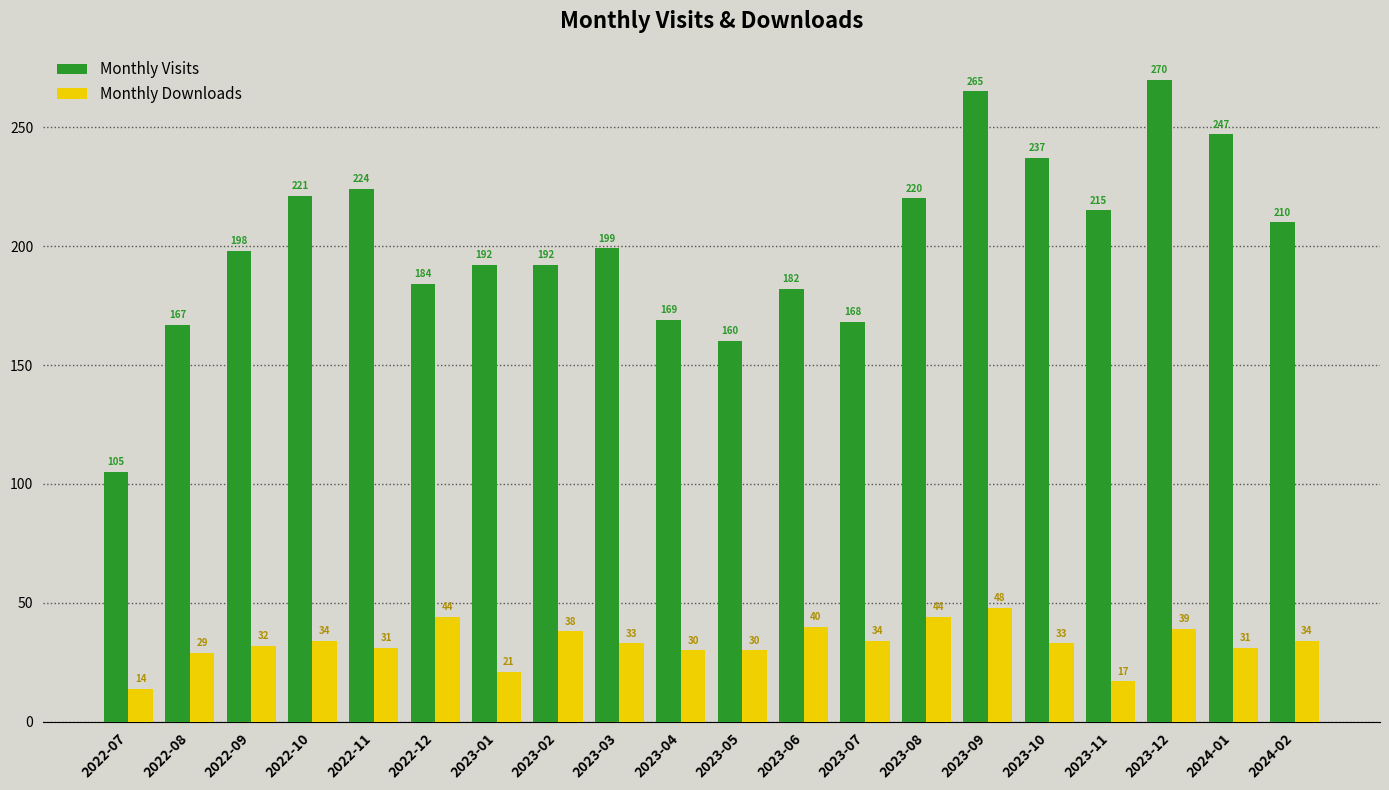

What position from the left is 2024-02?

20